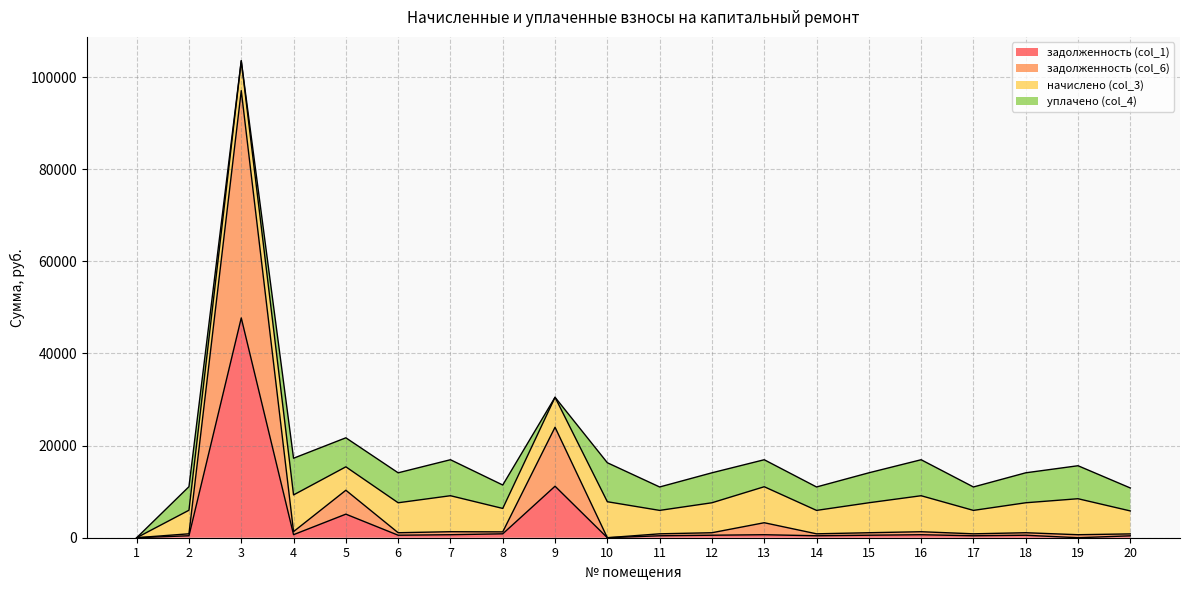

What is the maximum value for задолженность (col_1)?

47709.4